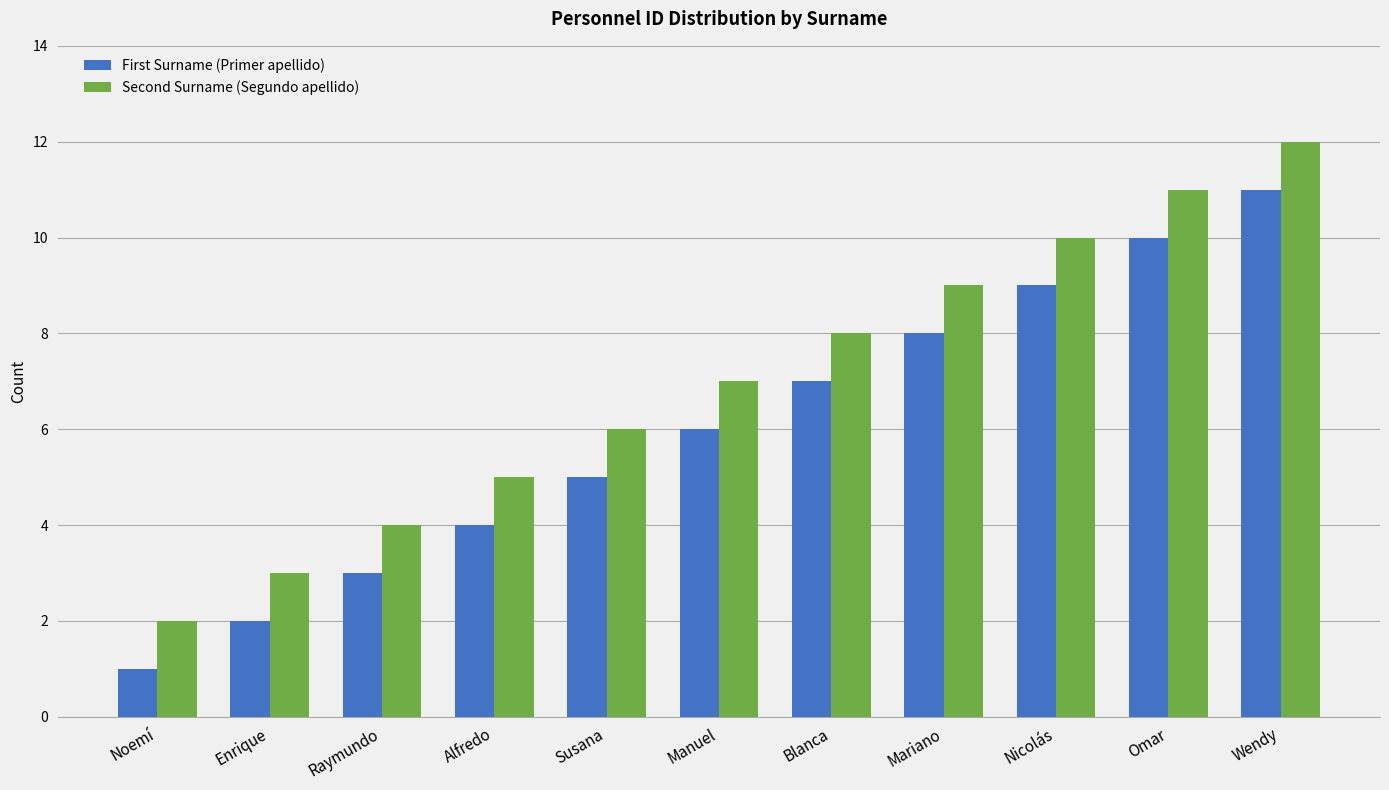

Are the bars grouped side by side (vs. stacked)?

Yes